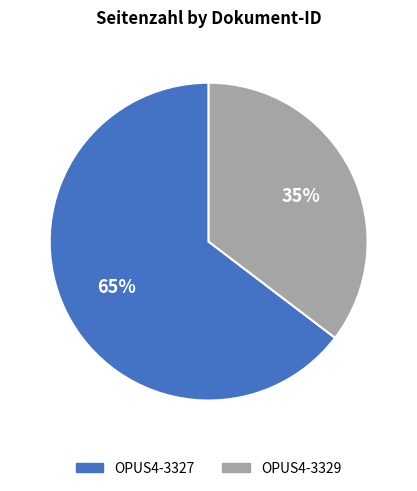

Rank the categories by value from highest to lowest.

OPUS4-3327, OPUS4-3329